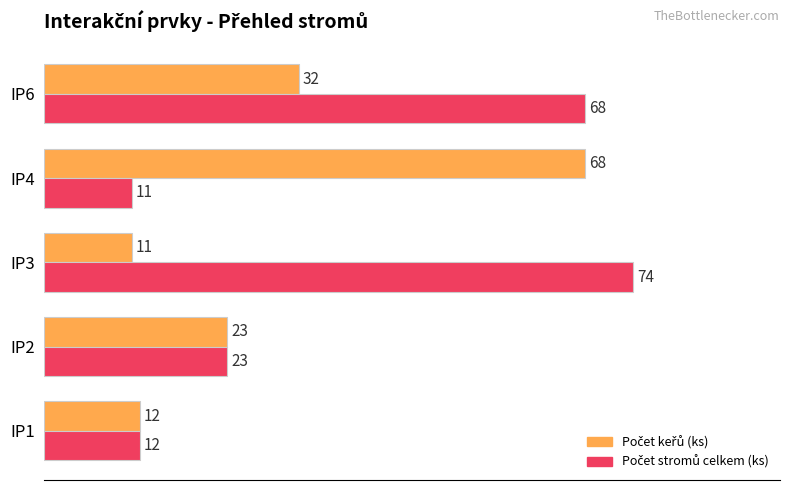

What is the total value across all series at IP1?

24